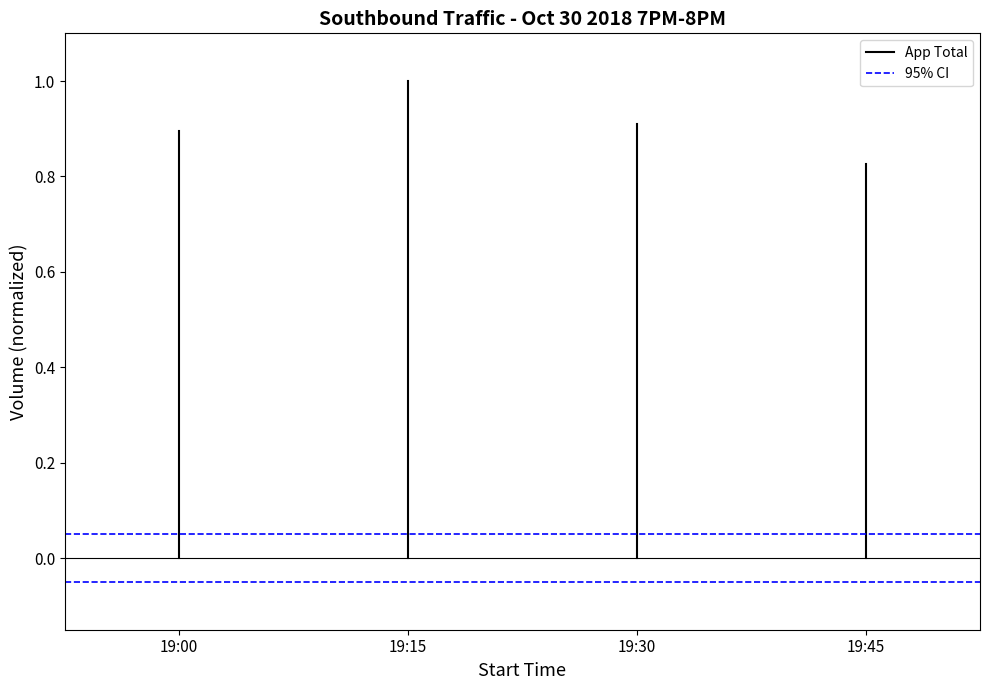

List the series in order of their overall mean, highest first.

App Total, 95% CI